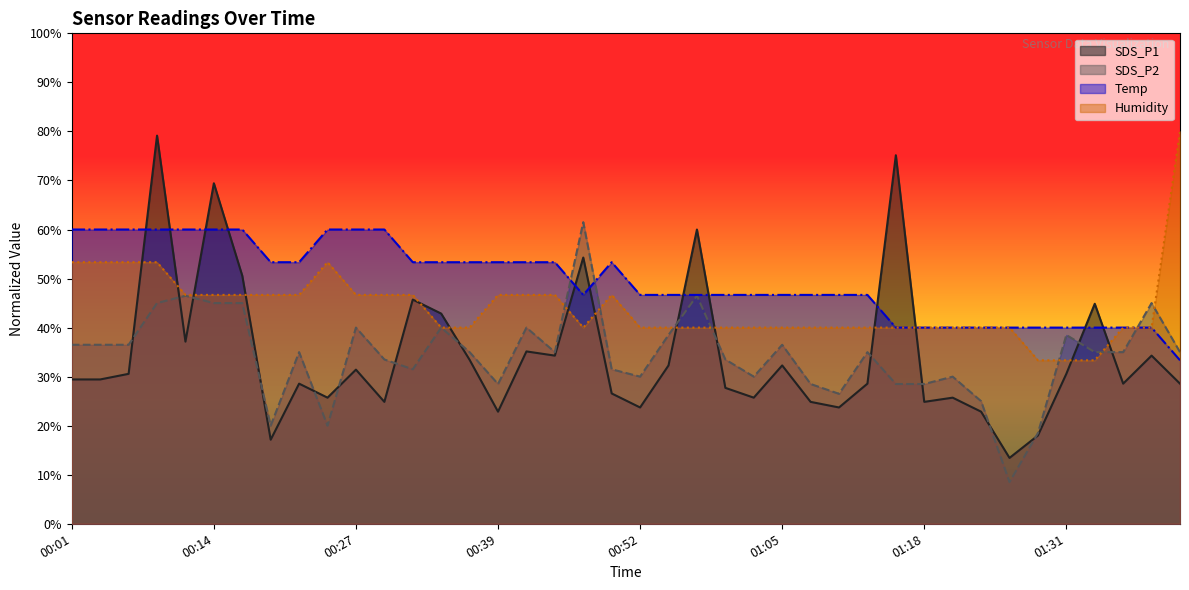

The Humidity series shows 40.0 at 01:21. True or false?

True